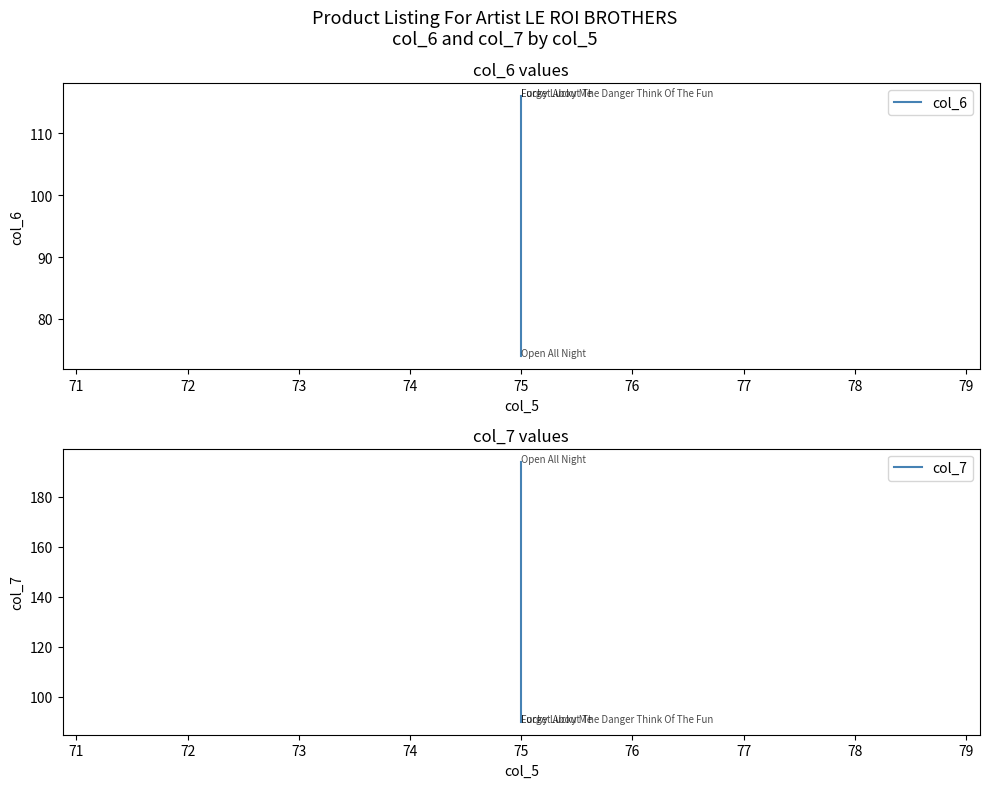

Which series changed the most between 71 and 72?

col_7